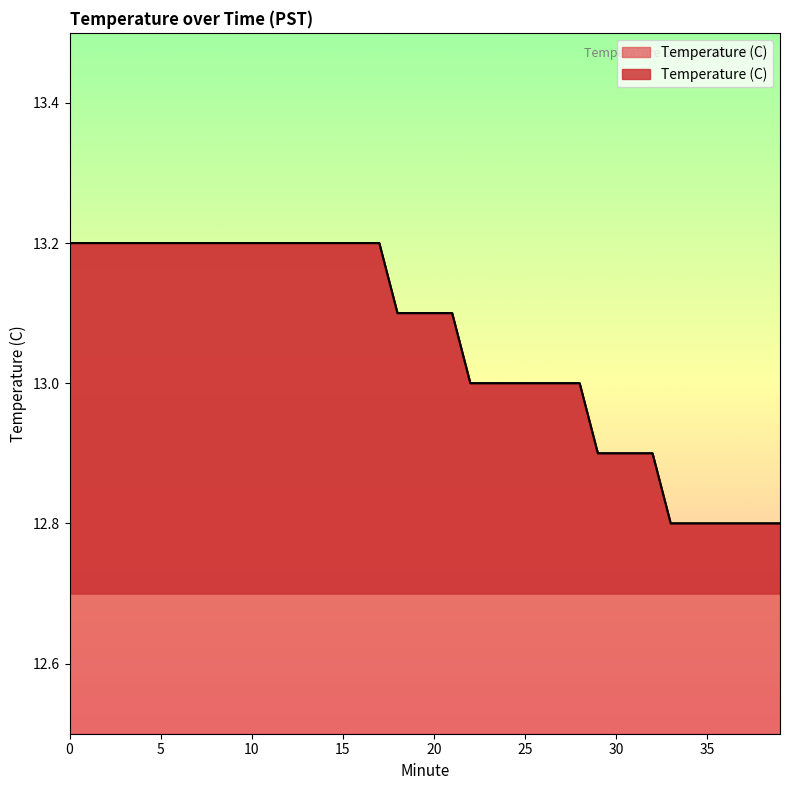

Where is the data nearest to the value 13?

22